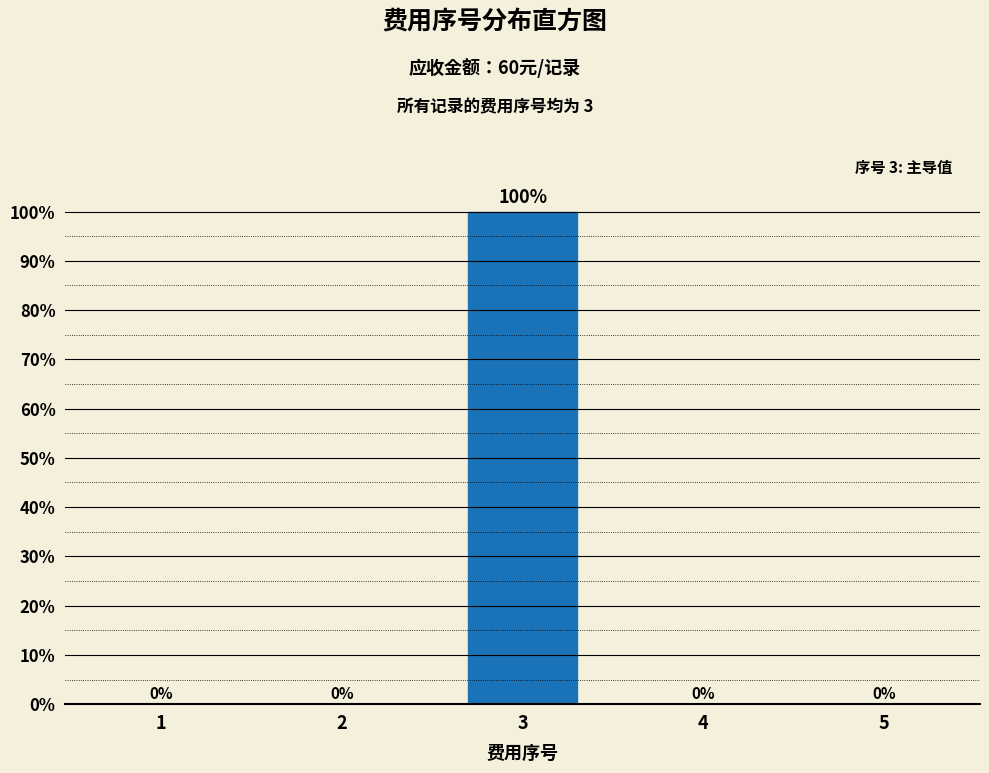

Reading left to right, what are all the values shown in this chart?

1=0	2=0	3=100	4=0	5=0